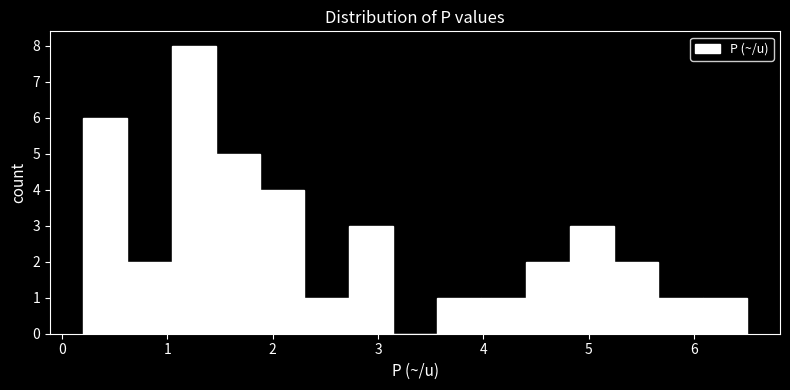

Reading left to right, list every bar in this chart as the range it spans on the x-axis followed by its height. Neither the bar edges nor the heights are printed on the chart, so give them approximately, as read against the axes.

0.20 to 0.62: 6
0.62 to 1.04: 2
1.04 to 1.46: 8
1.46 to 1.88: 5
1.88 to 2.30: 4
2.30 to 2.72: 1
2.72 to 3.14: 3
3.14 to 3.56: 0
3.56 to 3.98: 1
3.98 to 4.40: 1
4.40 to 4.82: 2
4.82 to 5.24: 3
5.24 to 5.66: 2
5.66 to 6.08: 1
6.08 to 6.50: 1